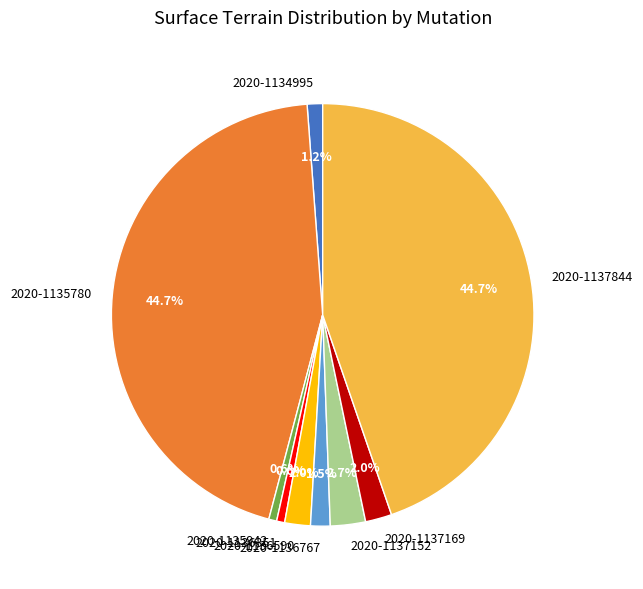

Which has a higher value, 2020-1136767 or 2020-1137169?

2020-1137169